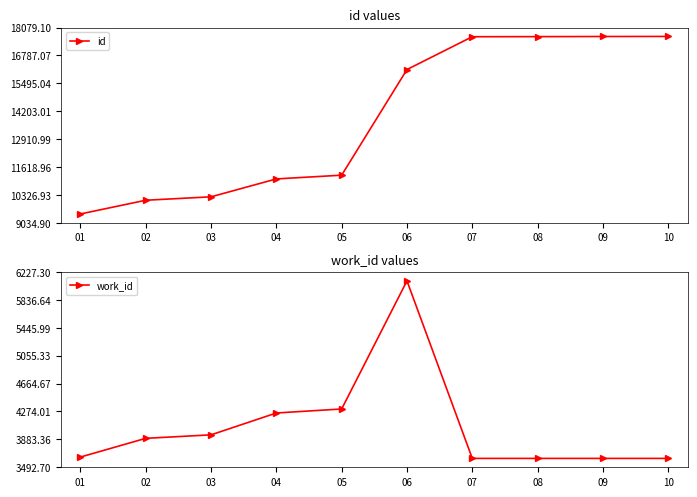

True or false: work_id and id cross at least once.

False